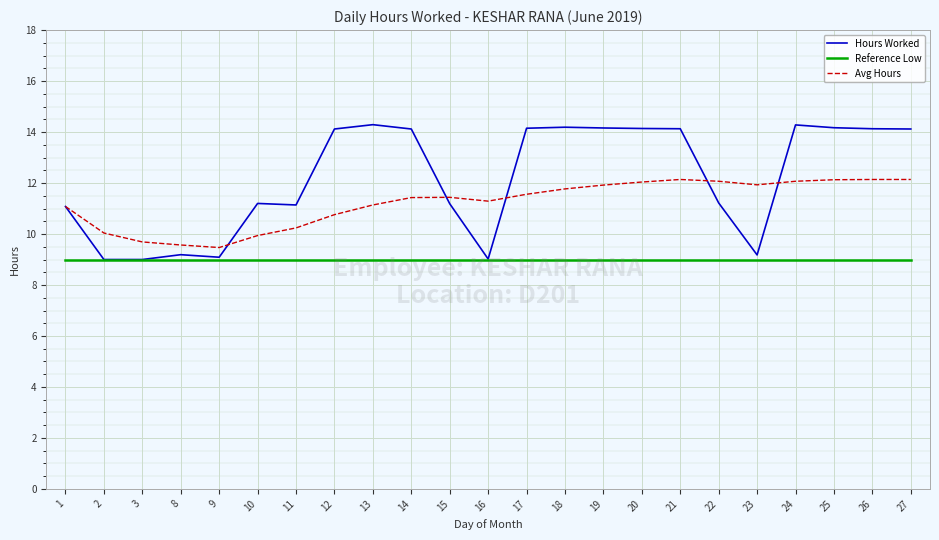

What are all the series names shown in the legend?

Hours Worked, Reference Low, Avg Hours